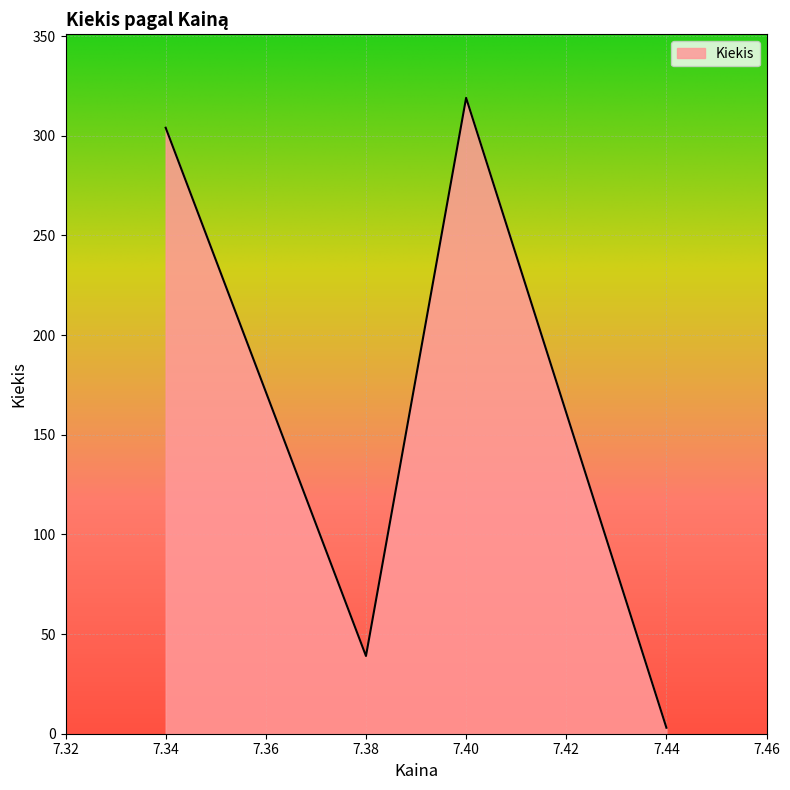

Does the chart display data point markers on the line(s)?

No